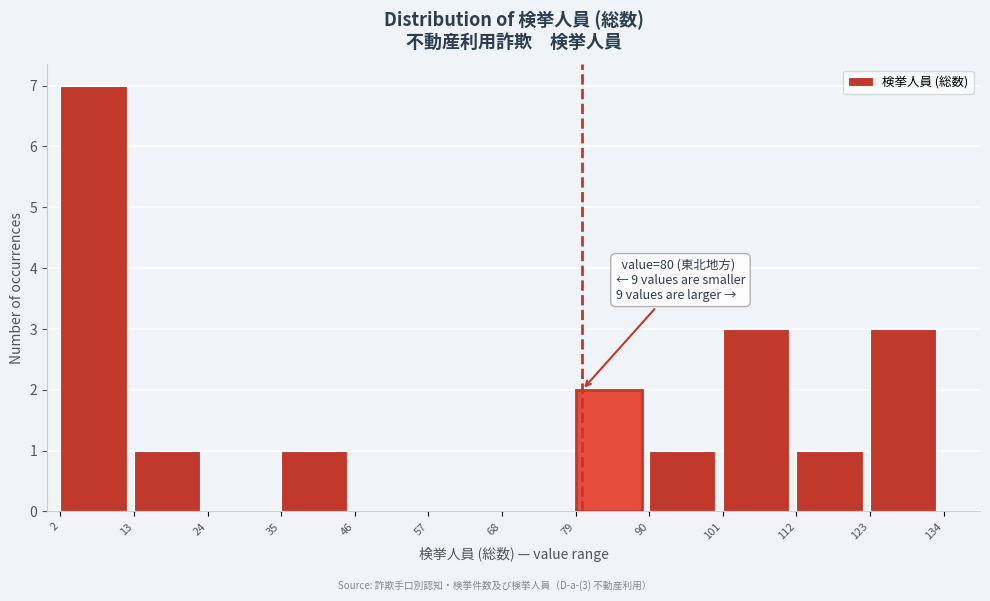

Which range on the x-axis has the tallest bar?

2 to 13